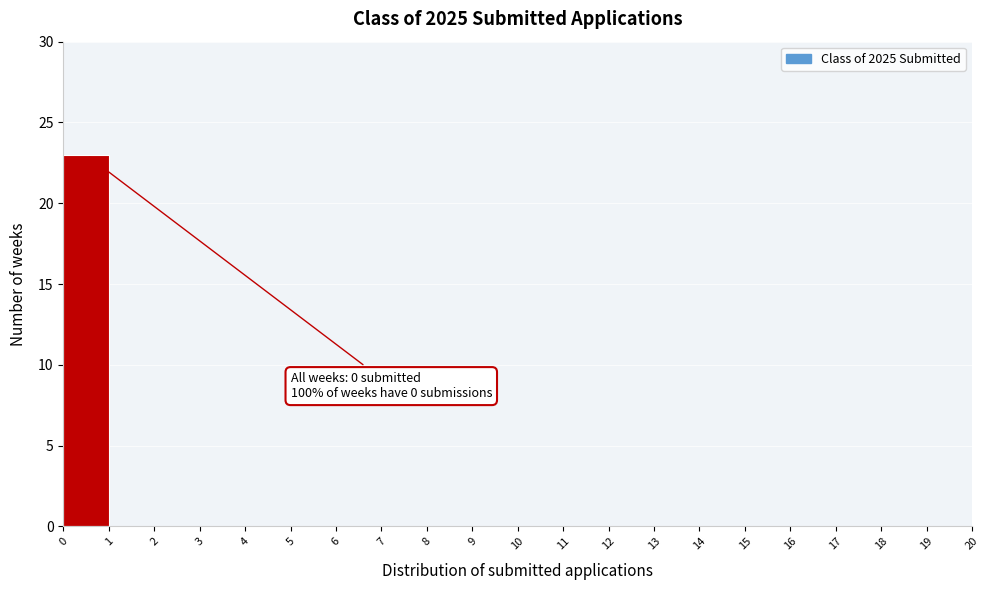

Which range on the x-axis has the tallest bar?

0 to 1